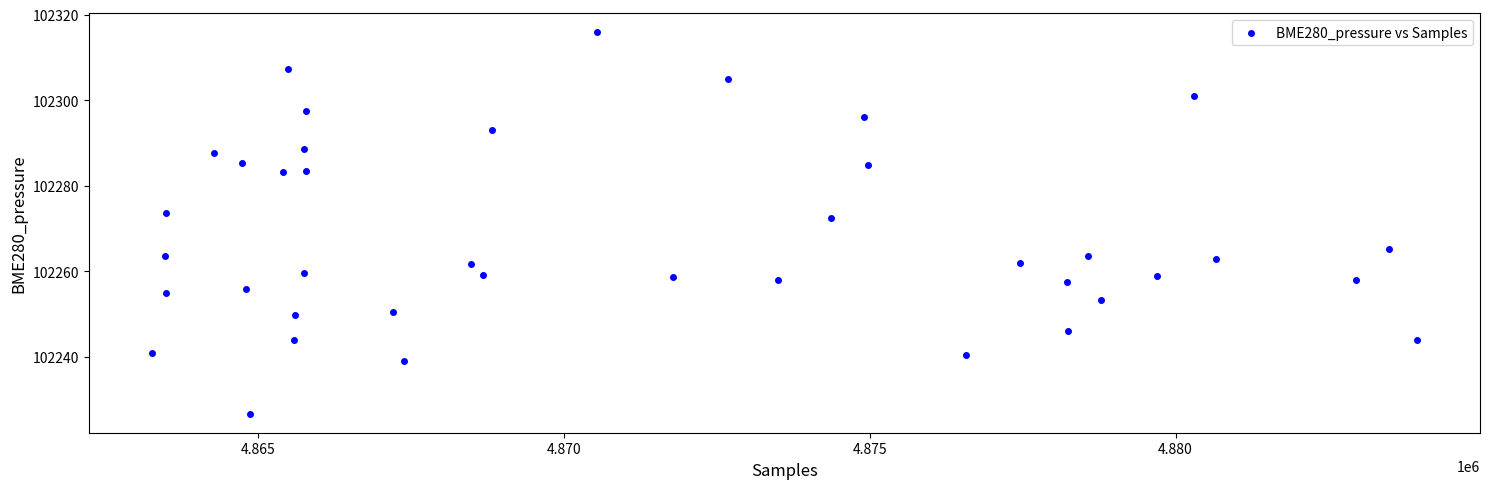

What is the range of X values (max minus min)?

20672.0